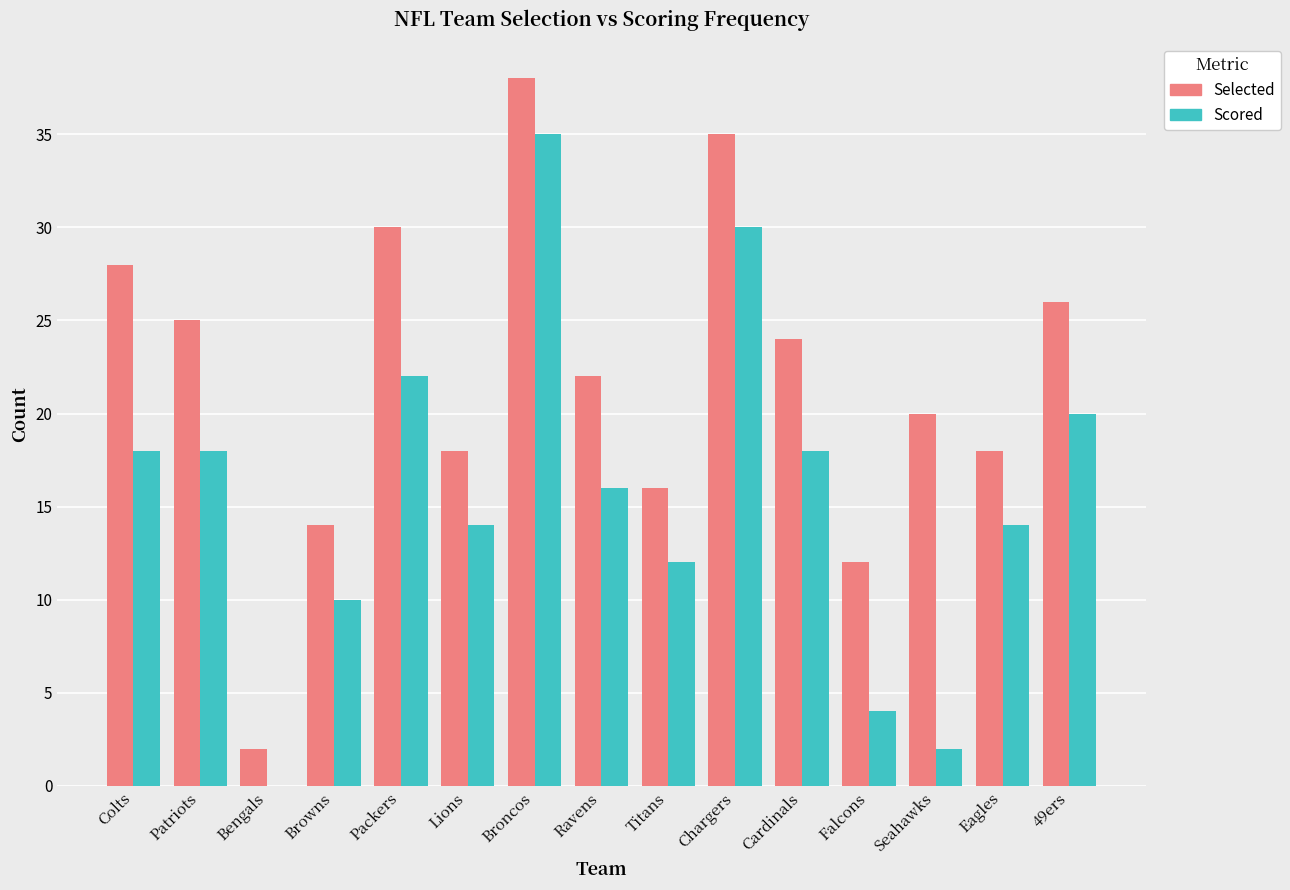

Between Ravens and Seahawks, which series saw the biggest shift?

Scored